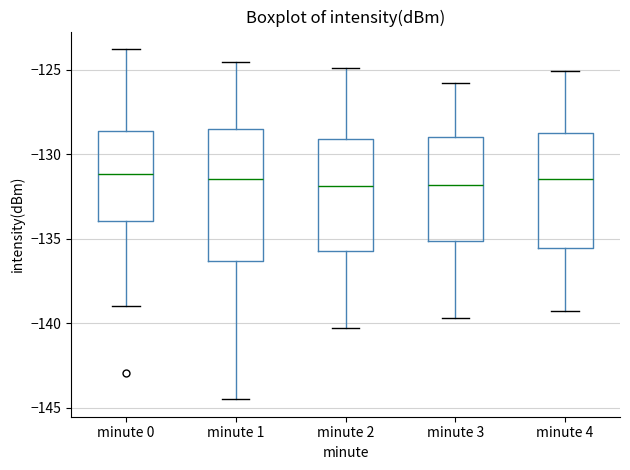

Reading left to right, read every box against the y-axis: the position of its median line, the range the box covers, and the ends of its whiskers. The values are not printed on the chart, so give them approximately, as read against the axis.

minute 0: median -131.0, box -134.0 to -128.5, whiskers -139.0 to -124.0
minute 1: median -131.5, box -136.5 to -128.5, whiskers -144.5 to -124.5
minute 2: median -132.0, box -135.5 to -129.0, whiskers -140.5 to -125.0
minute 3: median -132.0, box -135.0 to -129.0, whiskers -139.5 to -126.0
minute 4: median -131.5, box -135.5 to -128.5, whiskers -139.5 to -125.0